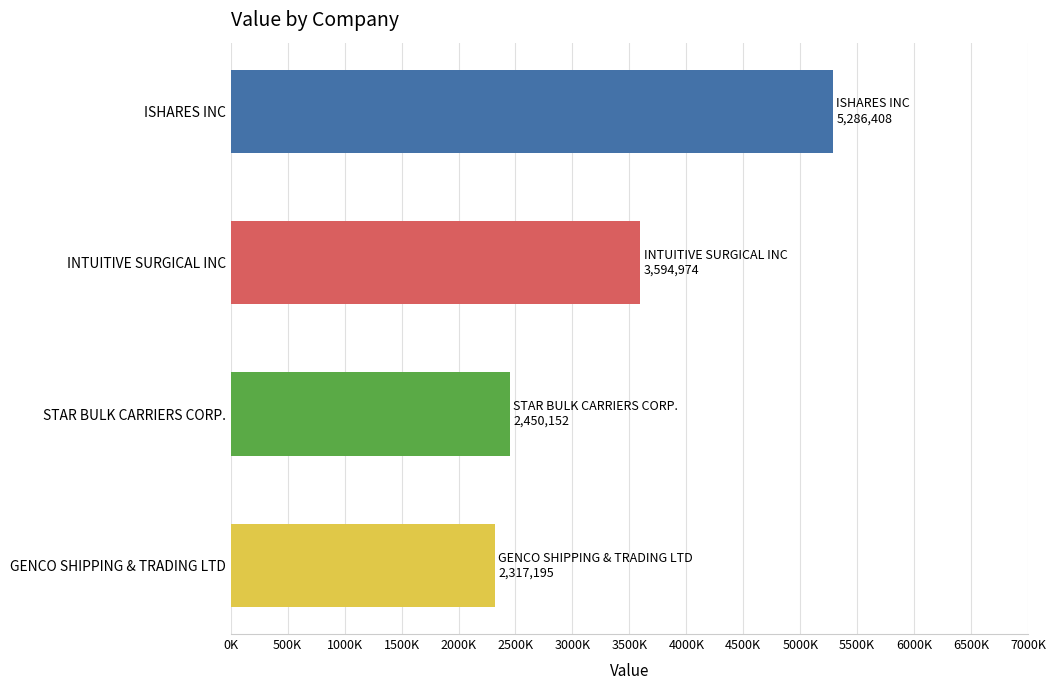

Rank the categories by value from lowest to highest.

GENCO SHIPPING & TRADING LTD, STAR BULK CARRIERS CORP., INTUITIVE SURGICAL INC, ISHARES INC